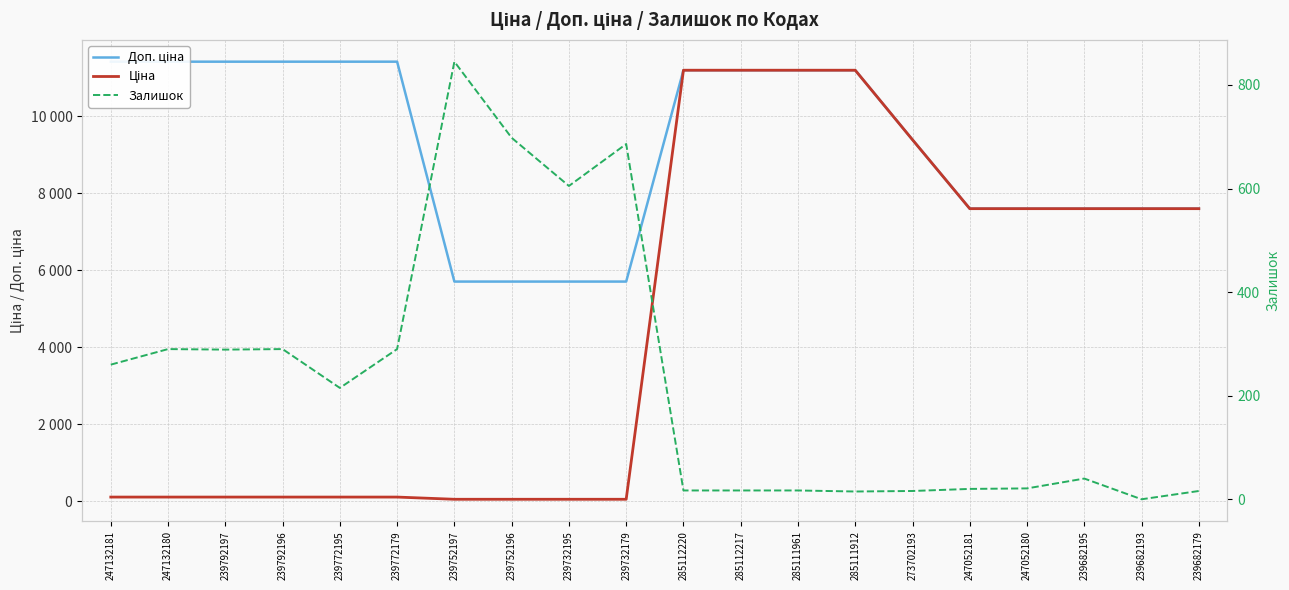

Is it true that Доп. ціна equals 5981.7 at 239772179?

False